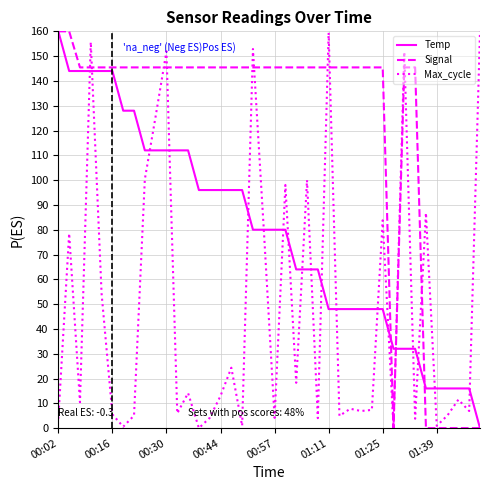

What is the difference between the maximum and second lowest values in the Temp series?

144.0